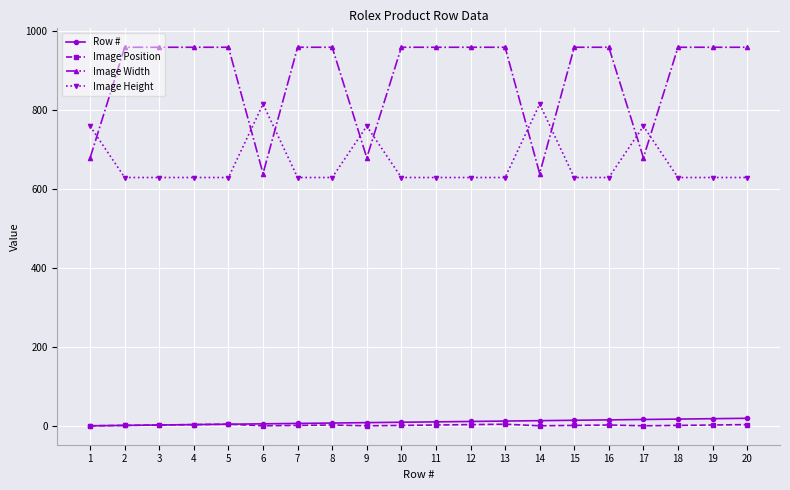

Which series changed the most between 1 and 8?

Image Width